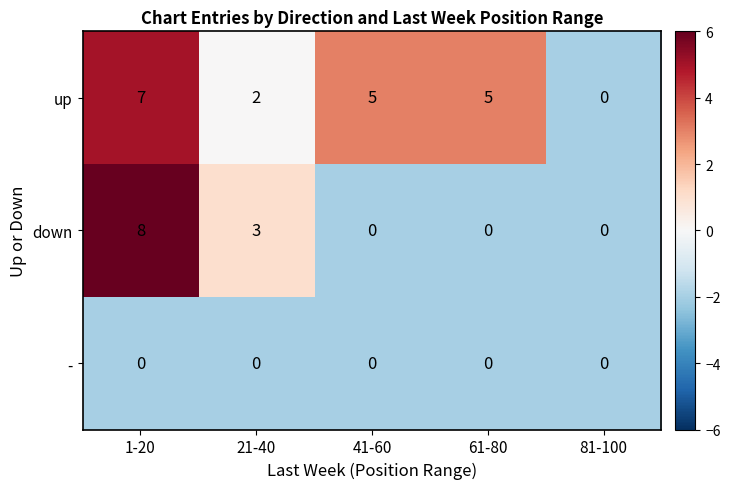

What is the difference between the maximum and minimum values in the down series?

8